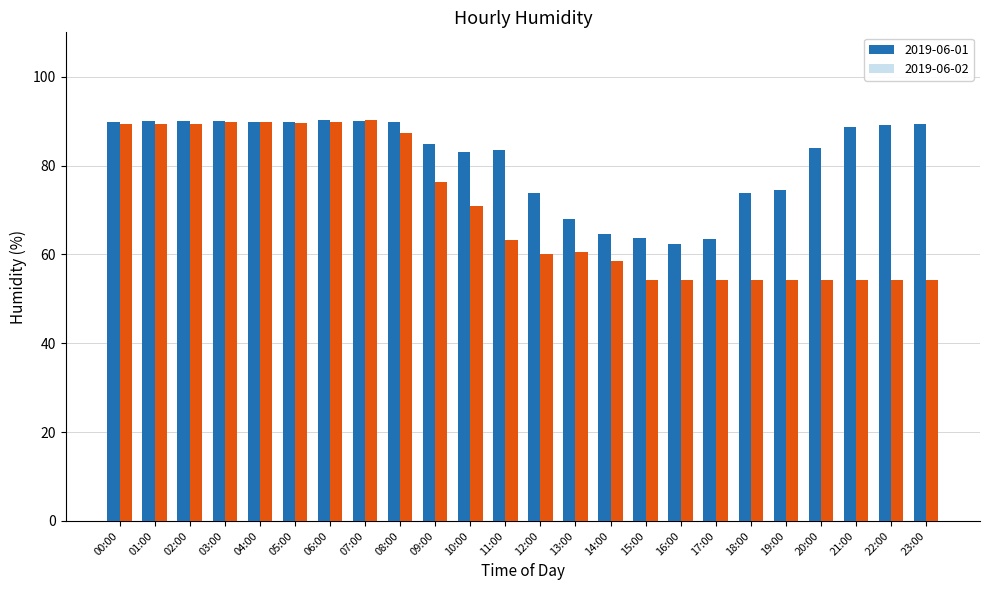

What is the minimum value for 2019-06-02?

54.2